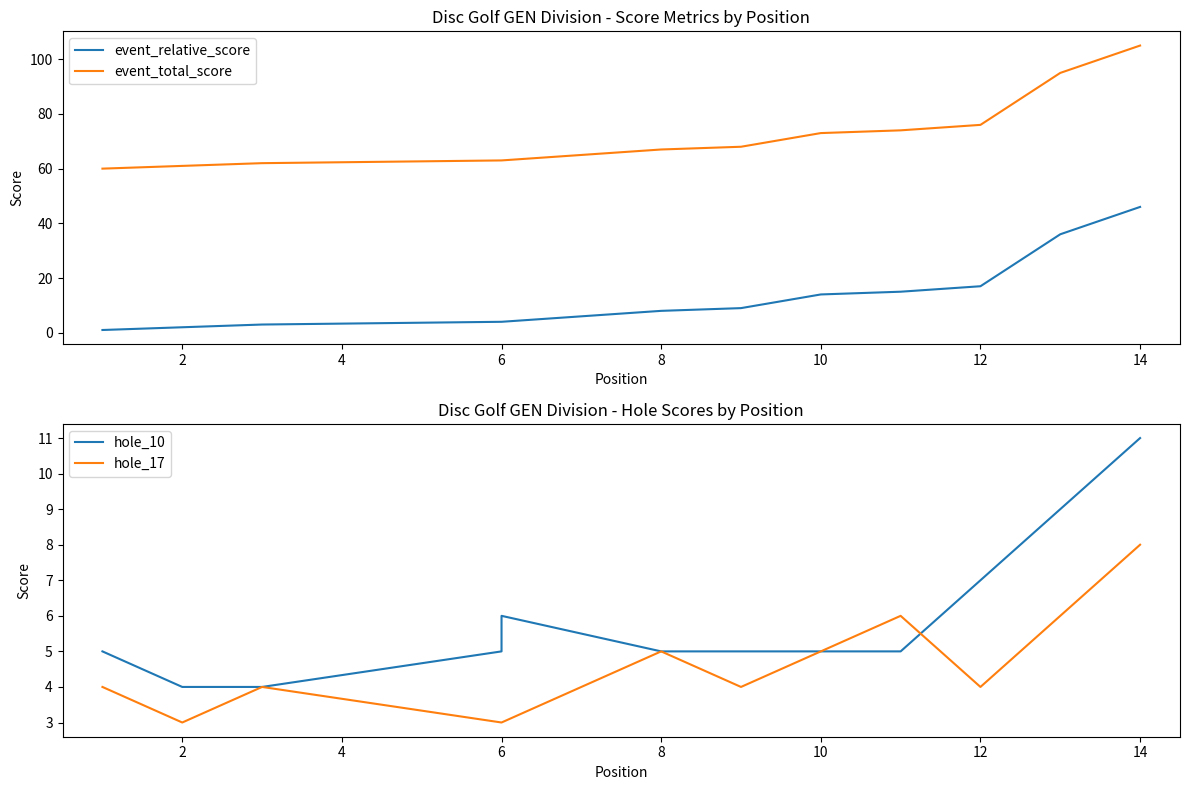

How many values in the event_total_score series are below 67?

7